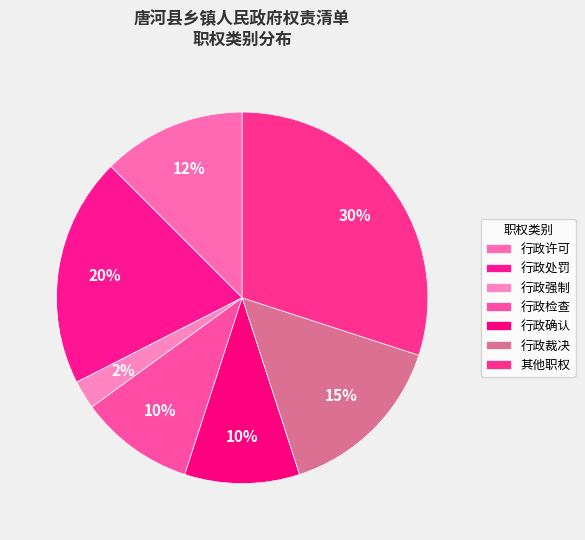

To the nearest percent, what is the average slice percentage?

14%